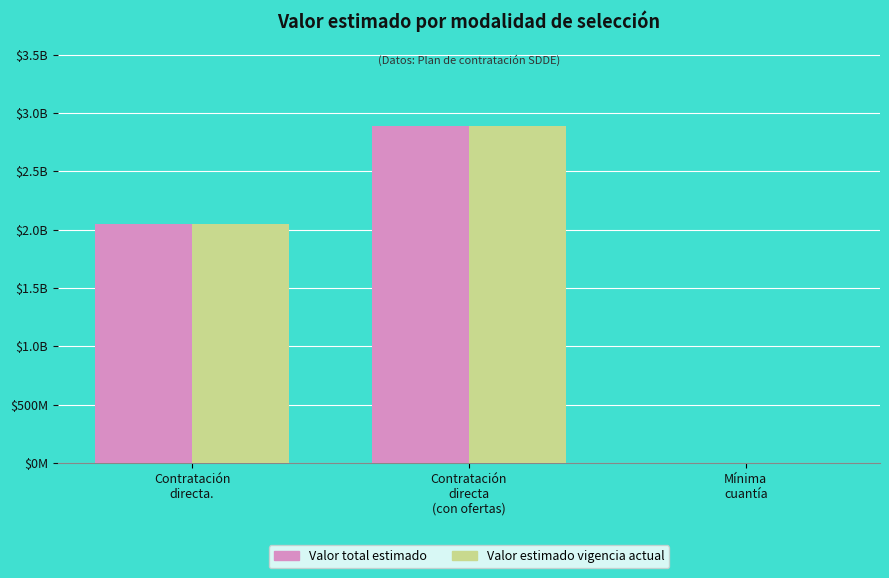

What is the maximum value shown in the chart?

2891000000